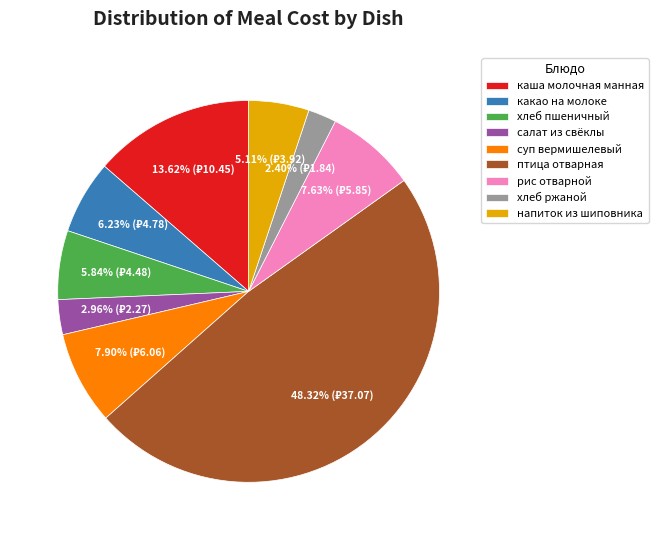

To the nearest percent, what is the difference between the largest and smallest slice percentages?

46%